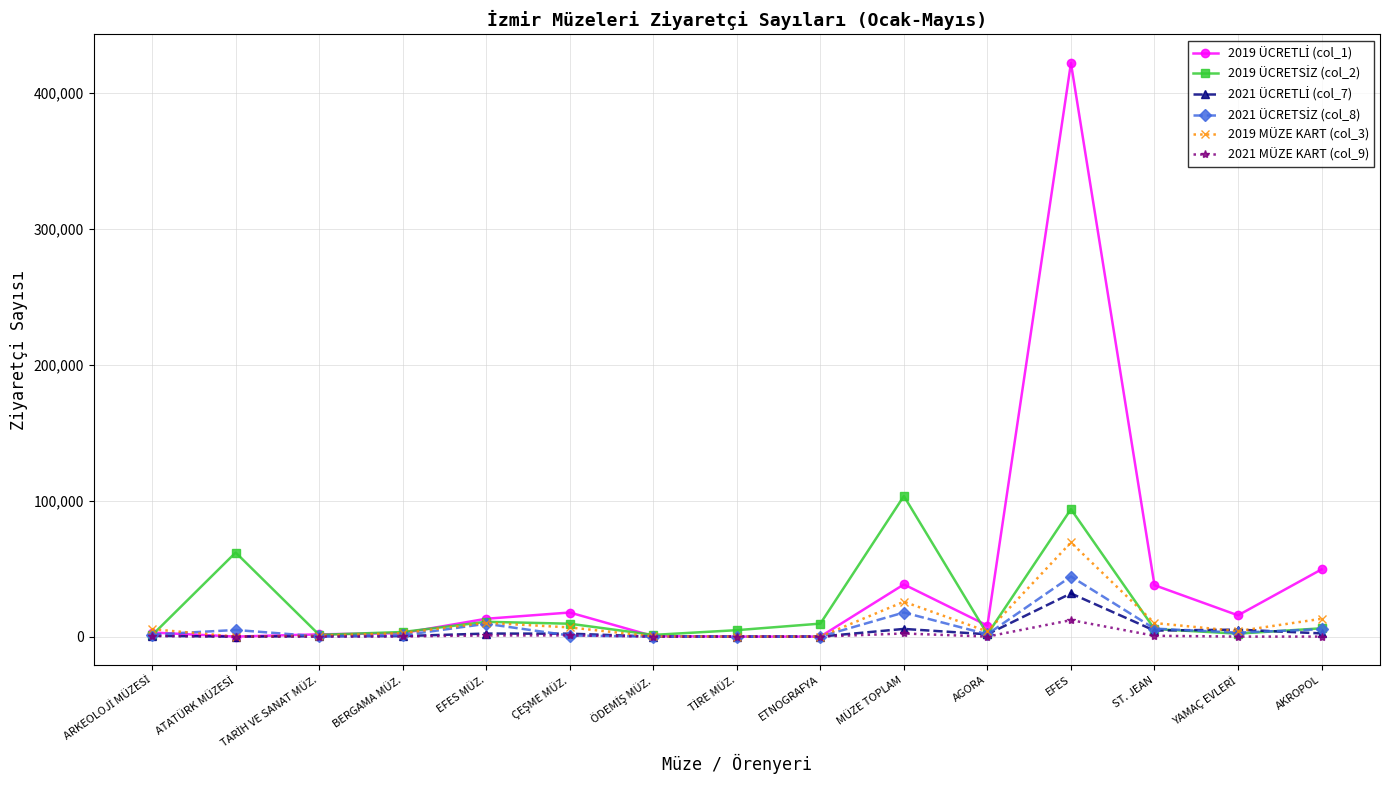

Which category has the highest value in the 2019 MÜZE KART (col_3) series?

EFES